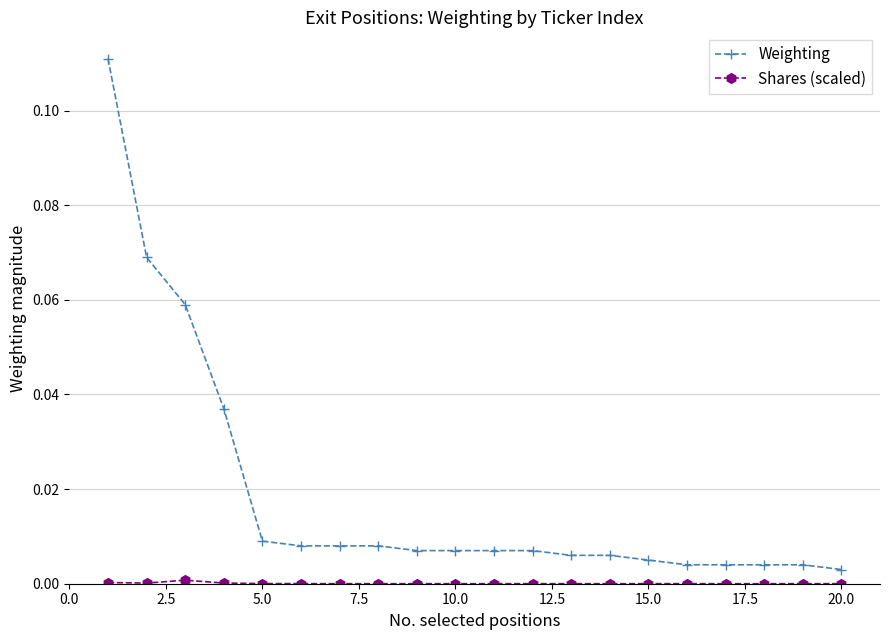

Which series has the widest spread of values?

Weighting